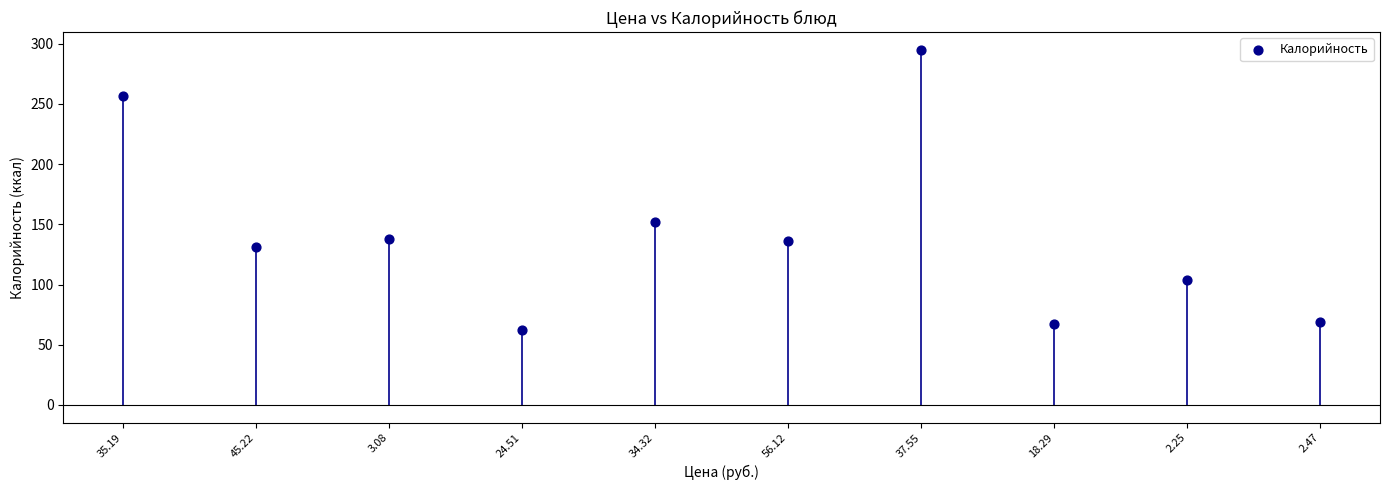

What is the range of Y values (max minus min)?

233